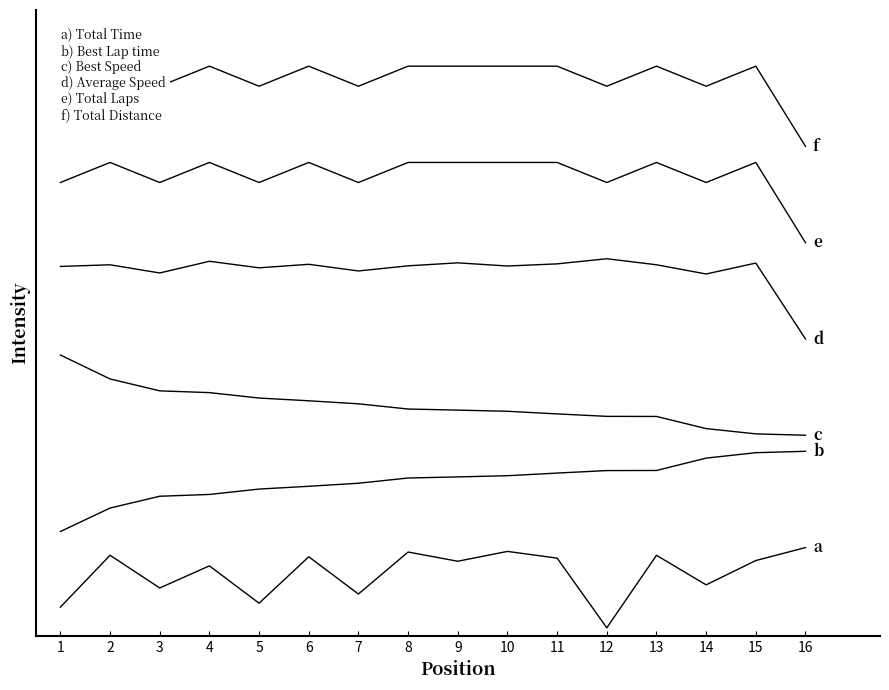

What is the difference between the b) Best Lap Time values at 11 and 1?

0.7